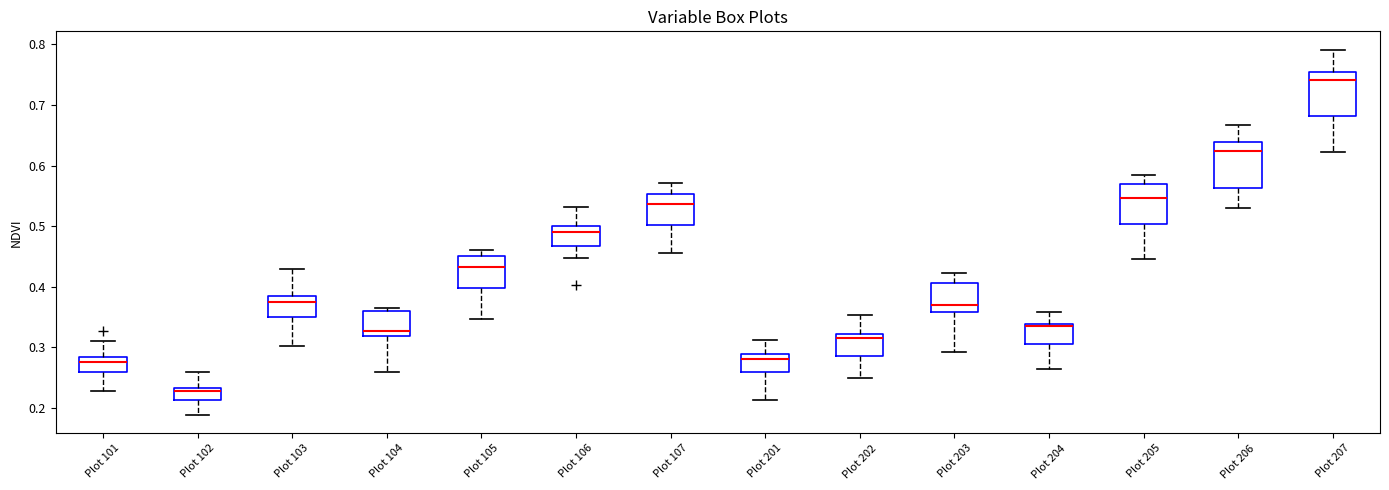

Where does the upper whisker of the box for Plot 103 end on the y-axis? The values are not printed on the chart, so give them approximately, as read against the axis.

0.43